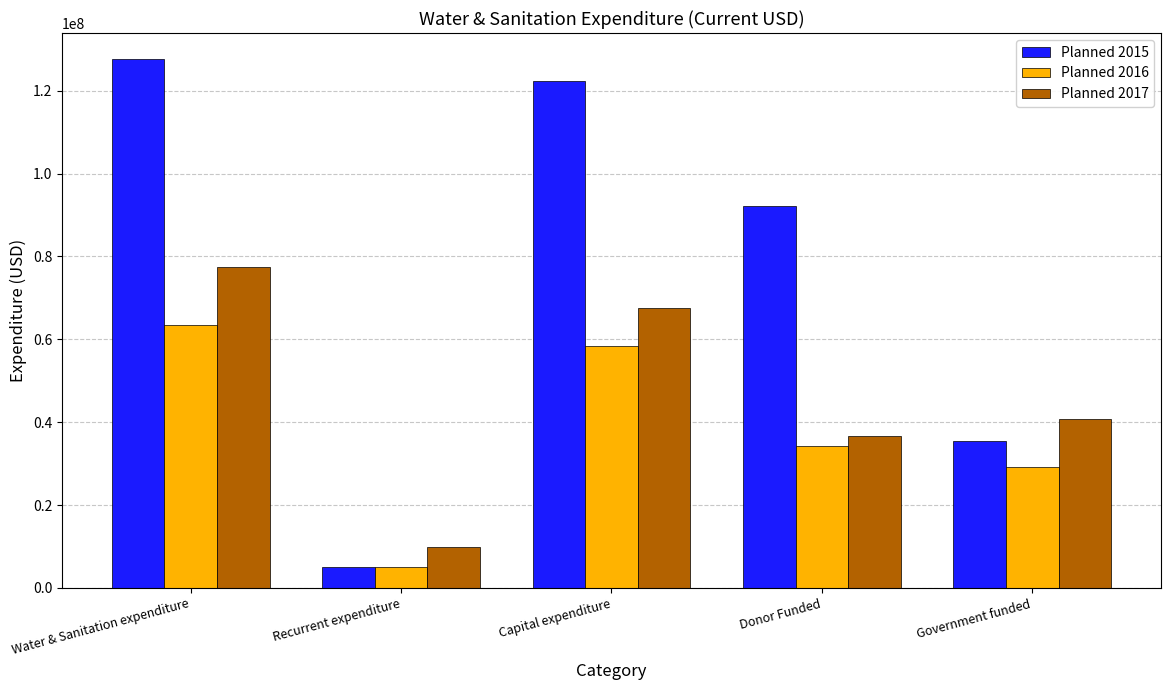

What value does the Planned 2017 series have at Recurrent expenditure?

9903664.4